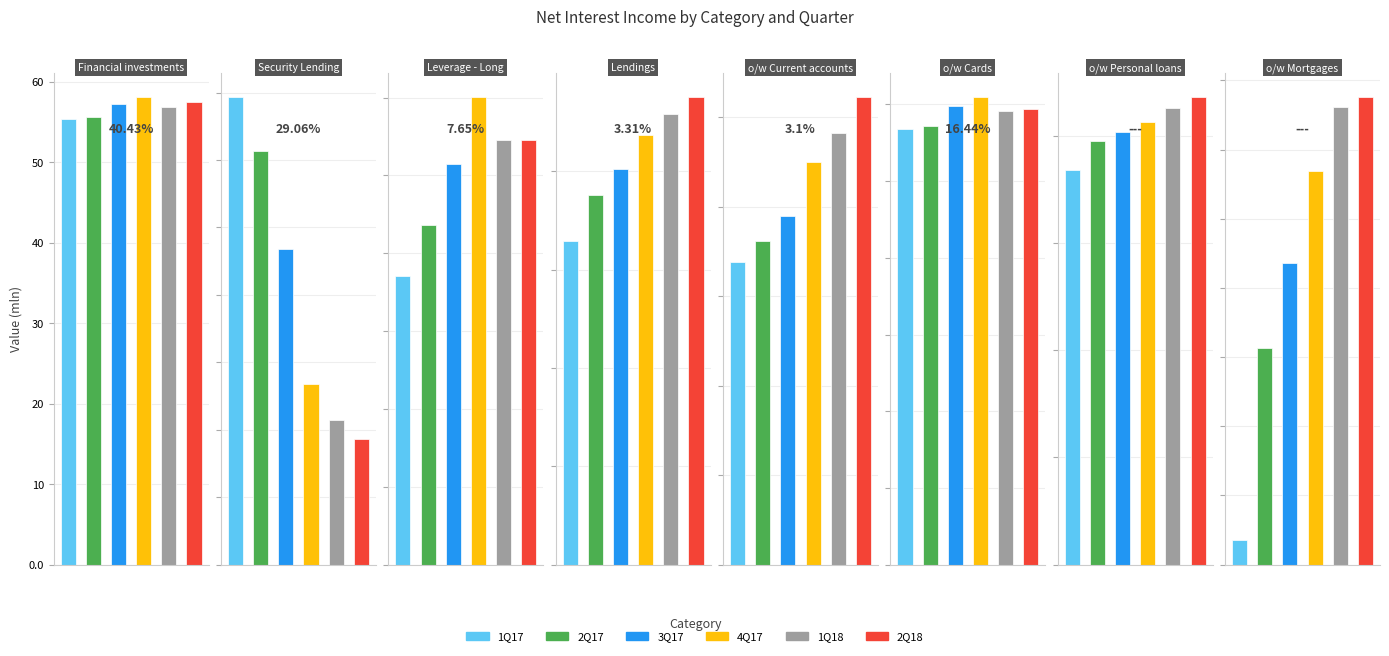

What is the label of the 2nd bar from the right?

o/w Personal loans